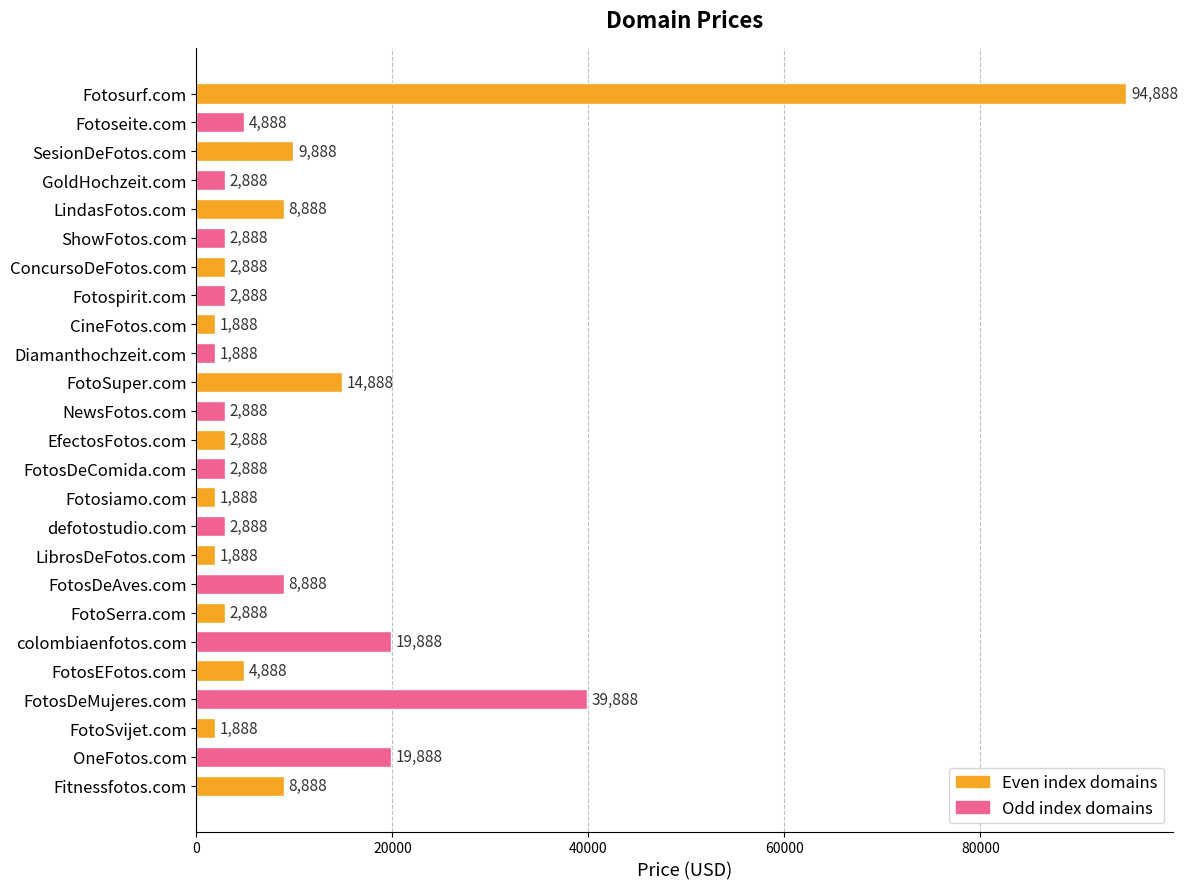

What is the difference between the second highest and minimum values?

38000